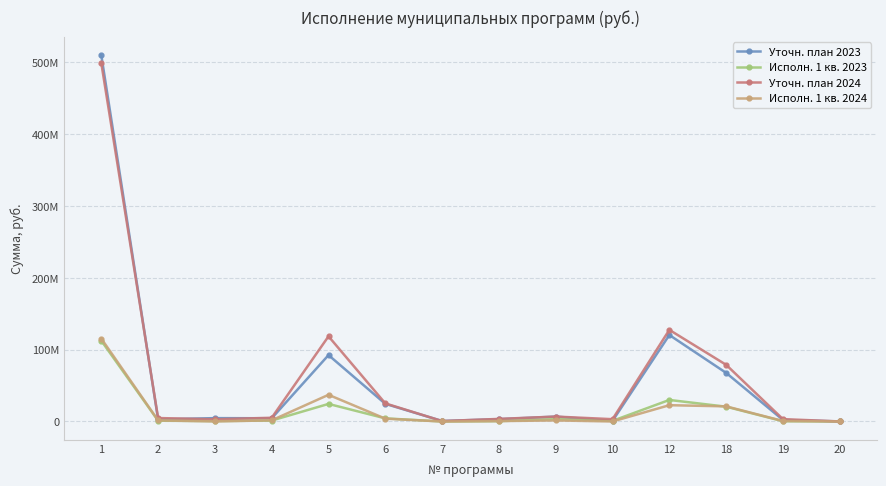

At which category does the chart reach its peak across all series?

1